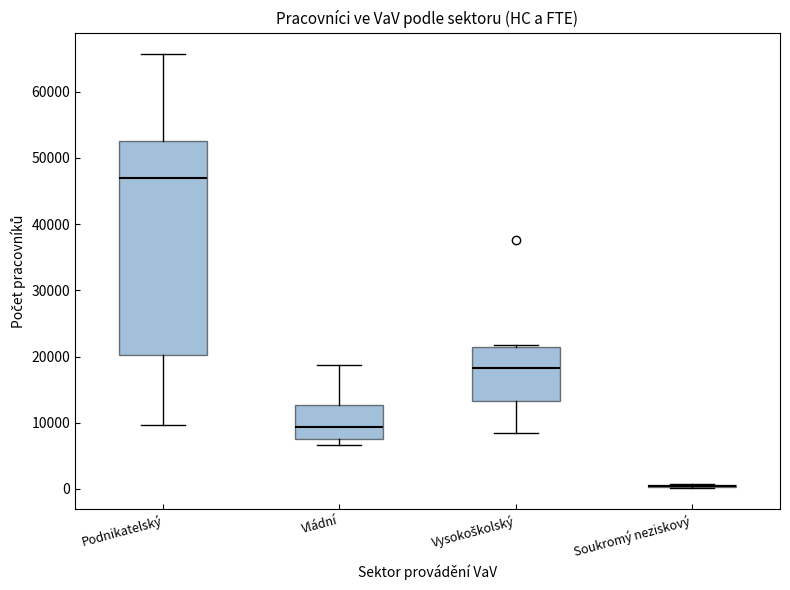

Reading left to right, transcribe this box plot: for each box, give where its median line is, the range the box spans, and where its two whiskers end, as read against the y-axis. The values are not printed on the chart, so give them approximately, as read against the axis.

Podnikatelský: median 47000, box 20000 to 52000, whiskers 10000 to 66000
Vládní: median 9000, box 8000 to 13000, whiskers 7000 to 19000
Vysokoškolský: median 18000, box 13000 to 21000, whiskers 8000 to 22000
Soukromý neziskový: box collapsed to a line at 0, whiskers 0 to 1000